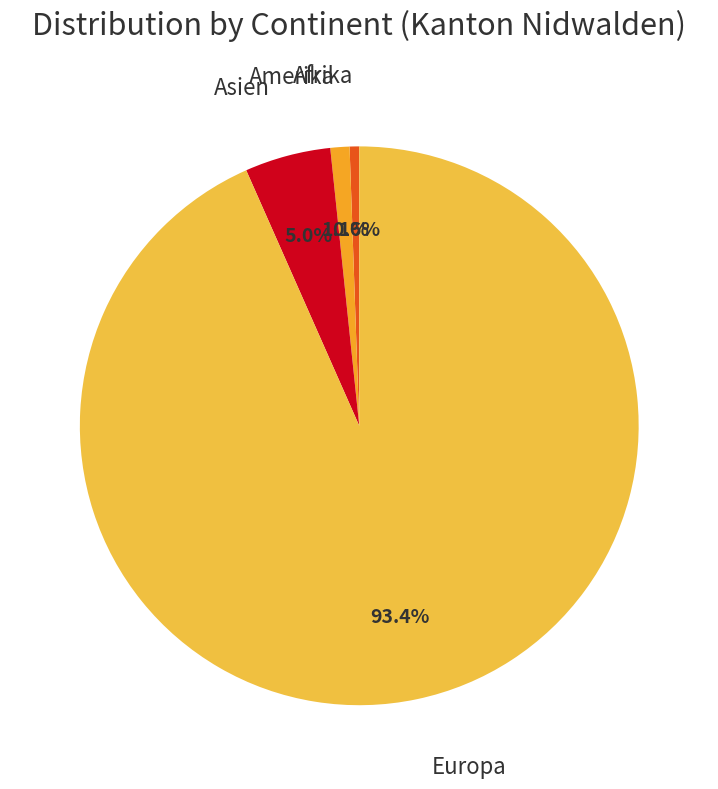

How many slices are in this pie chart?

4